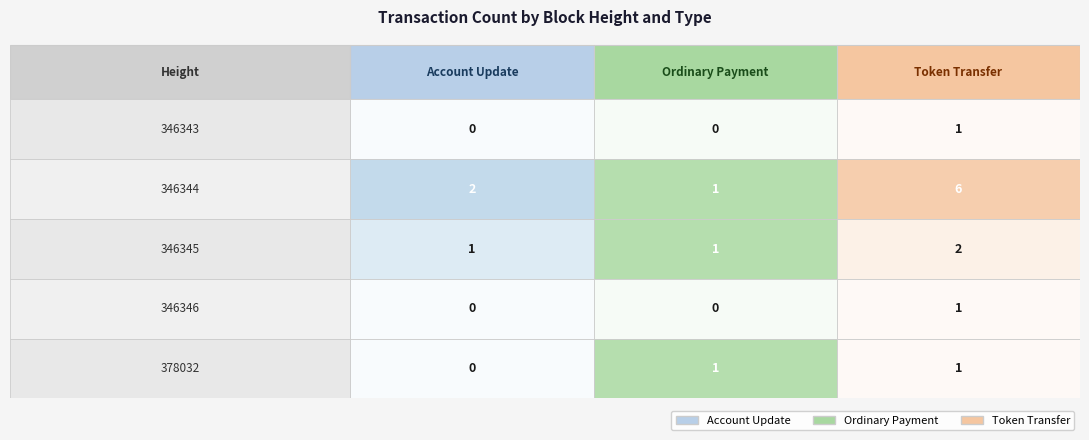

How many values in the Ordinary Payment series are below 1?

2